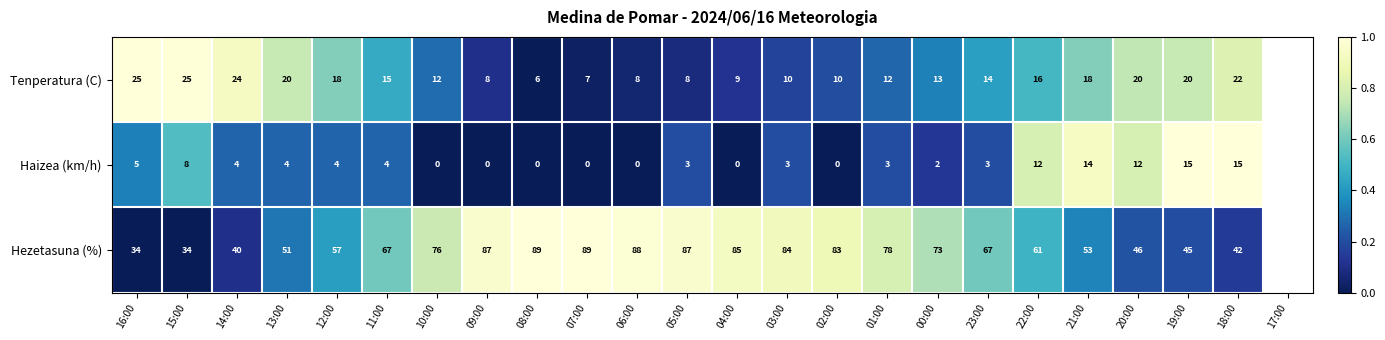

What is the sum of all Hezetasuna (%) values?

1516